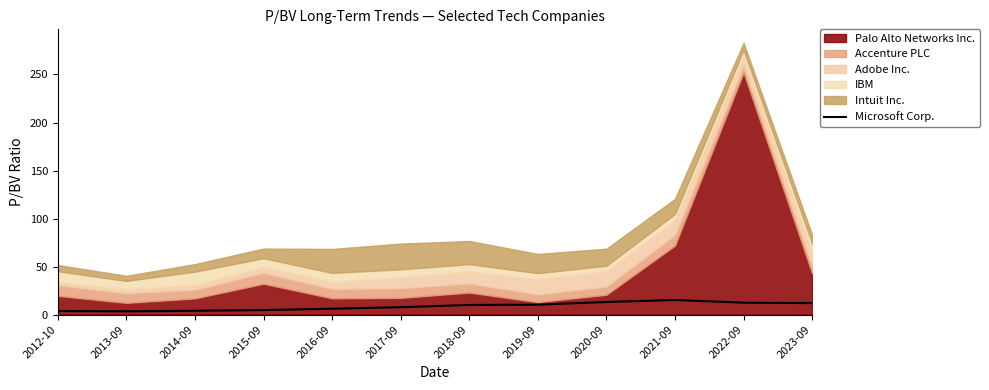

What is the difference between the maximum and minimum values?

11.8